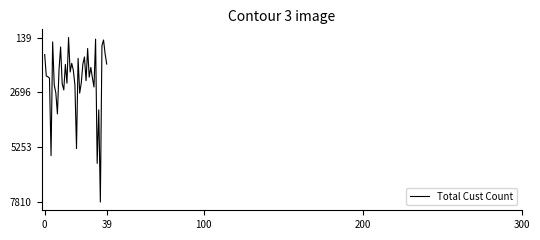

What is the difference between the maximum and minimum values?

7671